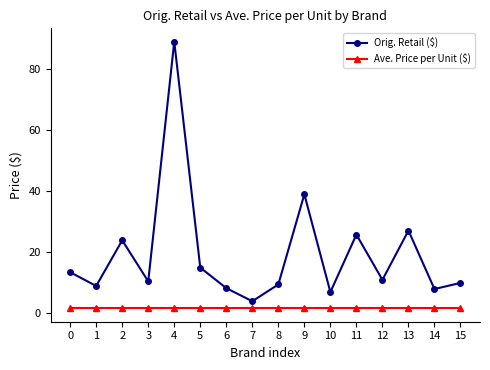

What is the smallest value displayed?

1.7